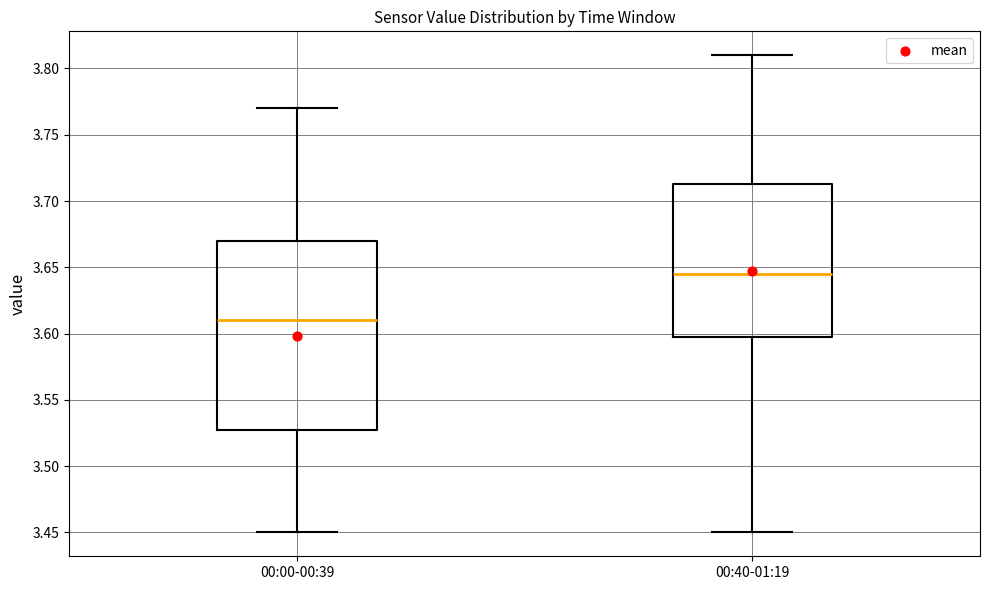

Reading left to right, transcribe this box plot: for each box, give where its median line is, the range the box spans, and where its two whiskers end, as read against the y-axis. The values are not printed on the chart, so give them approximately, as read against the axis.

00:00-00:39: median 3.610, box 3.530 to 3.670, whiskers 3.450 to 3.770
00:40-01:19: median 3.645, box 3.600 to 3.715, whiskers 3.450 to 3.810